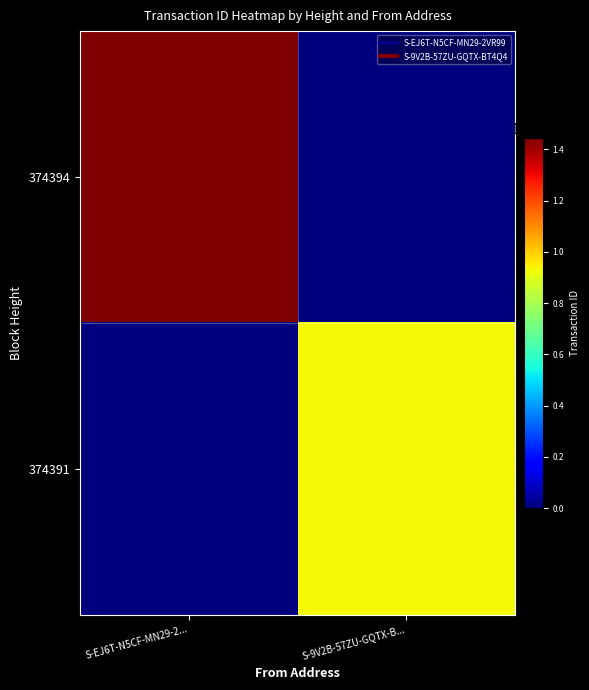

Which has a higher value, S-EJ6T-N5CF-MN29-2... or S-9V2B-57ZU-GQTX-B...?

S-EJ6T-N5CF-MN29-2...